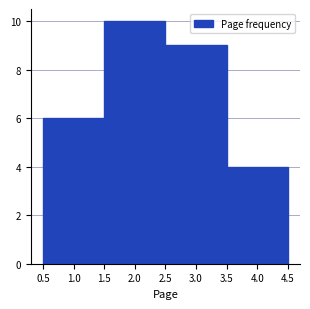

Reading left to right, list every bar in this chart as the range it spans on the x-axis followed by its height. The values are not printed on the chart, so give them approximately, as read against the axis.

0.5 to 1.5: 6
1.5 to 2.5: 10
2.5 to 3.5: 9
3.5 to 4.5: 4